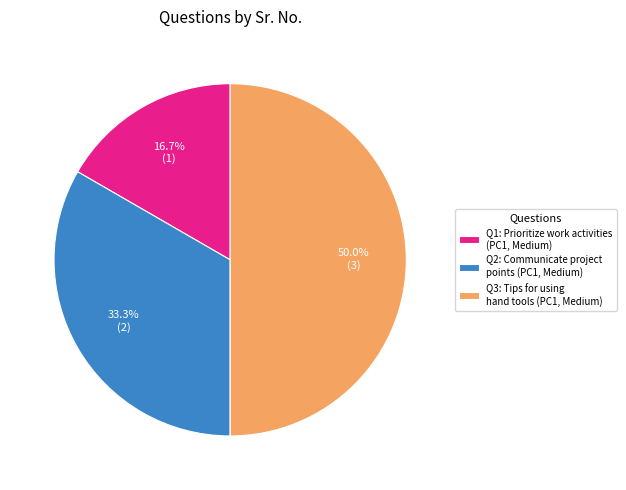

Count the number of slices in the pie.

3